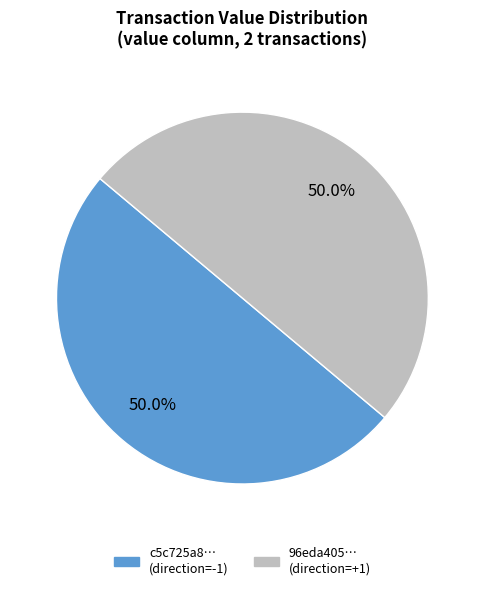

How much of the chart is everything except c5c725a8… (direction=-1)?

50.0%